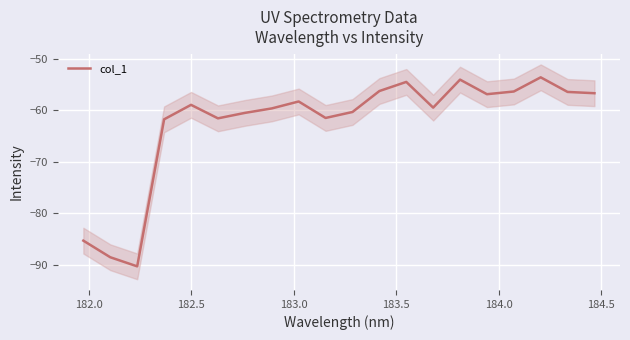

Reading left to right, transcribe all the data shown in this chart.

-85.3	-88.5	-90.3	-61.8	-59.0	-61.6	-60.5	-59.6	-58.3	-61.5	-60.3	-56.3	-54.5	-59.5	-54.1	-56.9	-56.4	-53.6	-56.4	-56.7